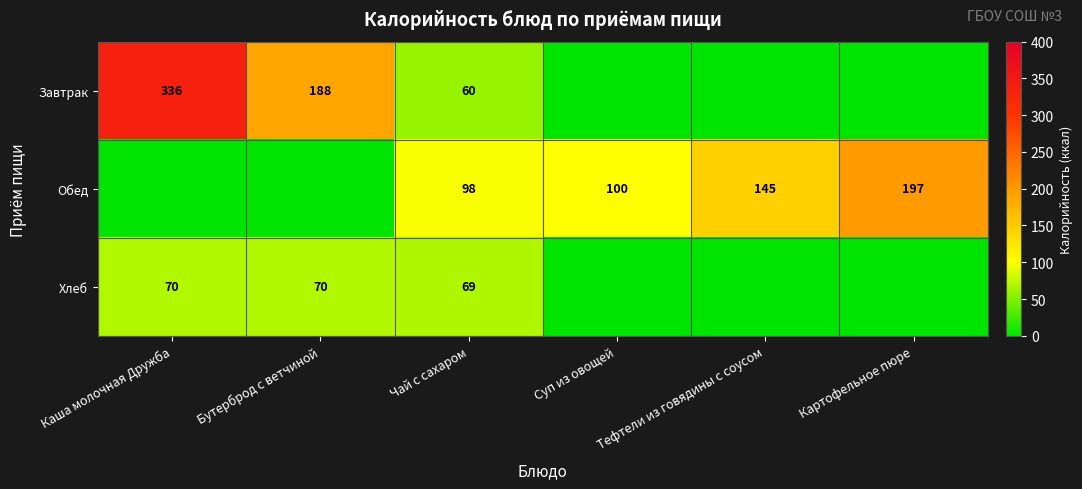

At how many categories does at least one series exceed 269?

1